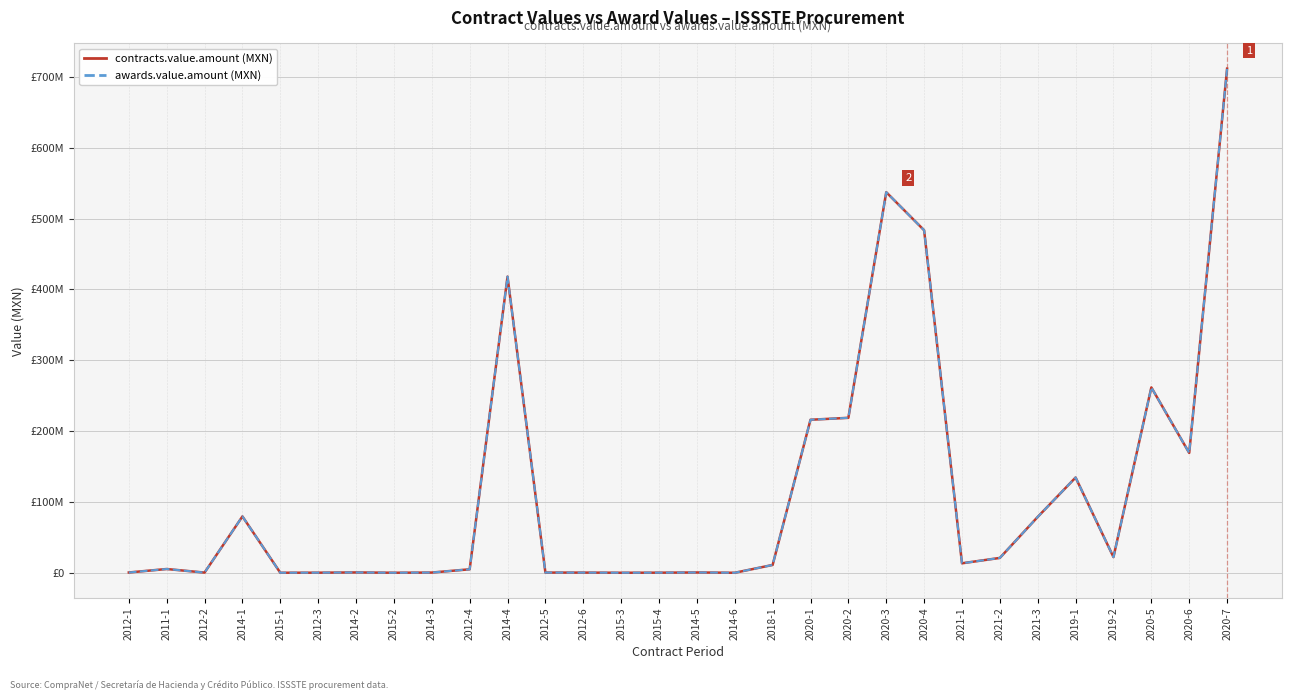

Does the chart display data point markers on the line(s)?

No